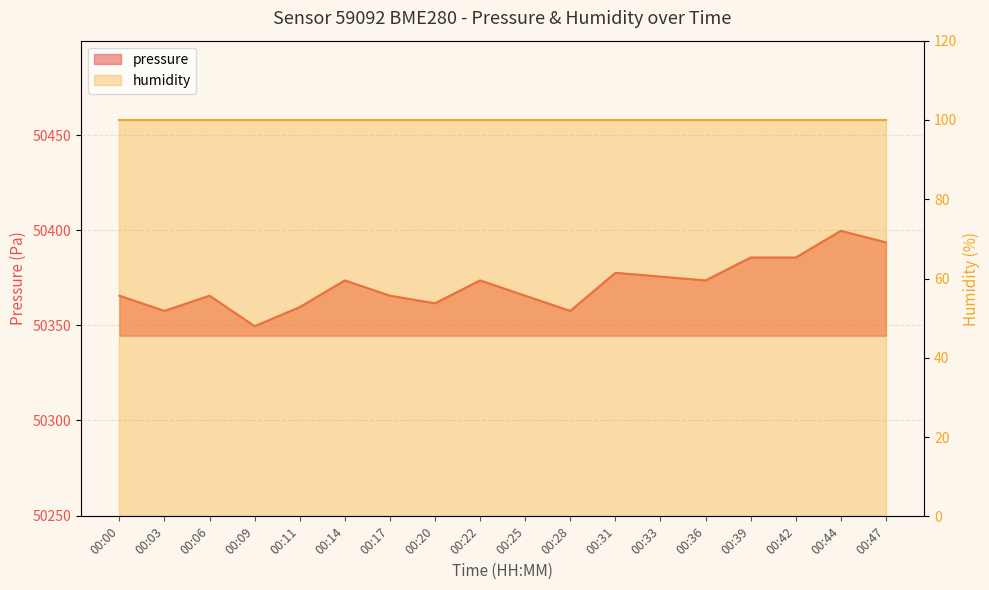

Reading left to right, list all the values displayed in this chart.

50365.6	50357.6	50365.6	50349.6	50359.6	50373.6	50365.6	50361.6	50373.6	50365.6	50357.6	50377.6	50375.6	50373.6	50385.7	50385.7	50399.7	50393.7